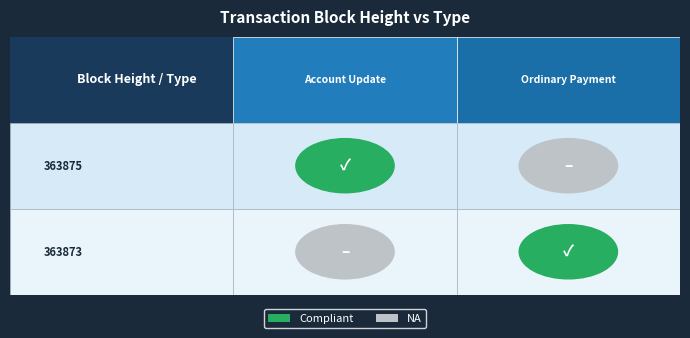

The Amount series shows 0 at 0. True or false?

False